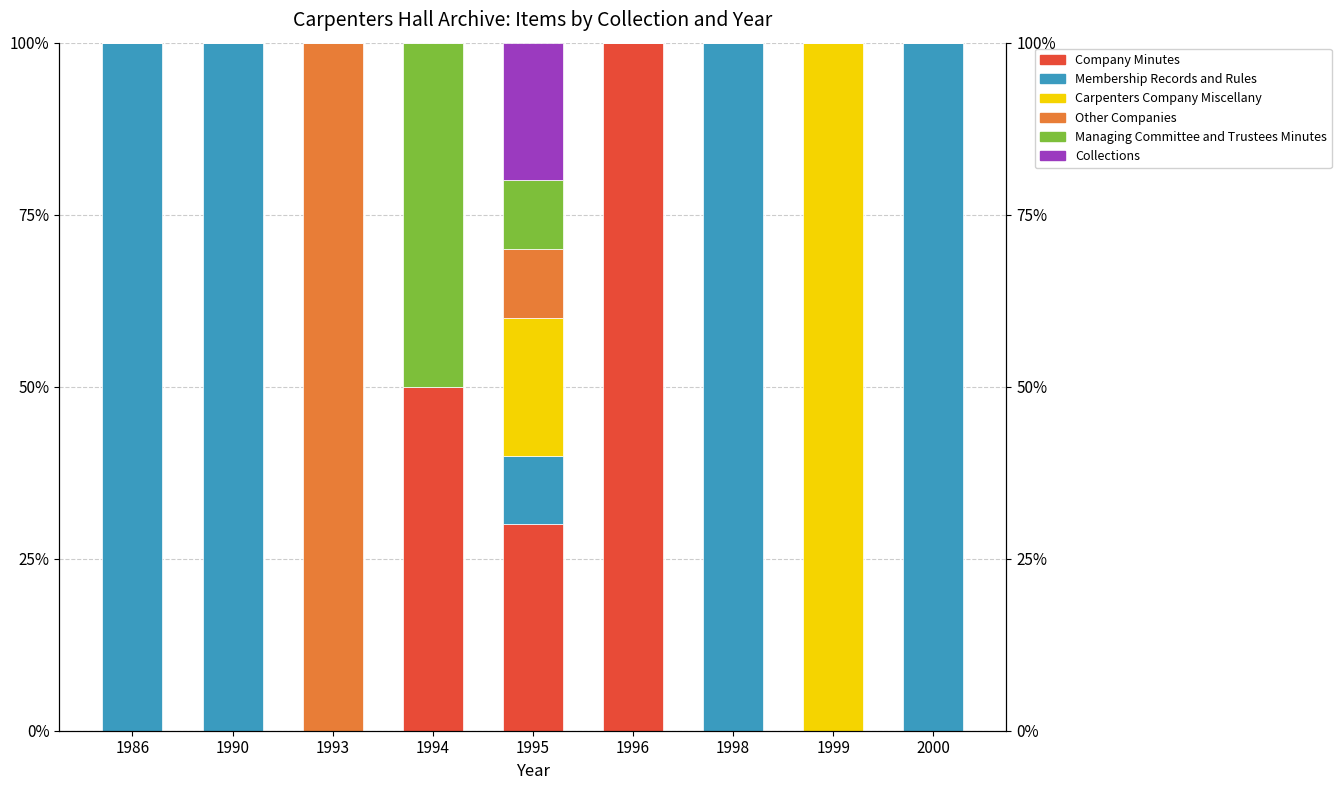

How many values in Managing Committee and Trustees Minutes are above zero?

2